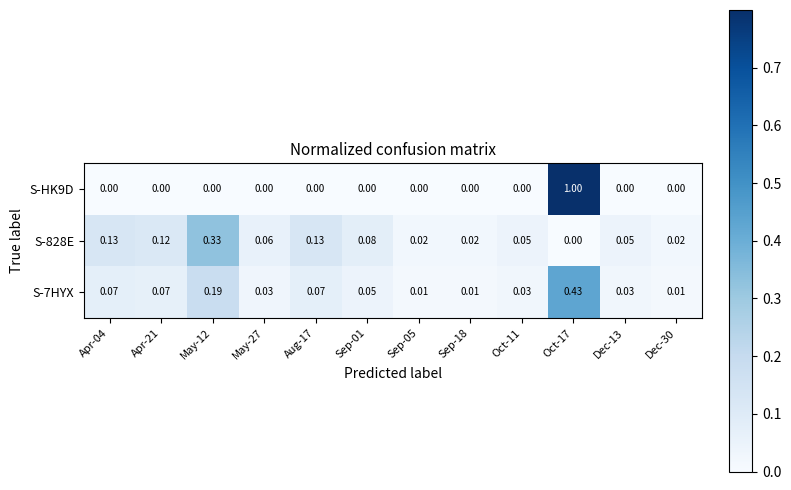

Which series has the widest spread of values?

S-HK9D